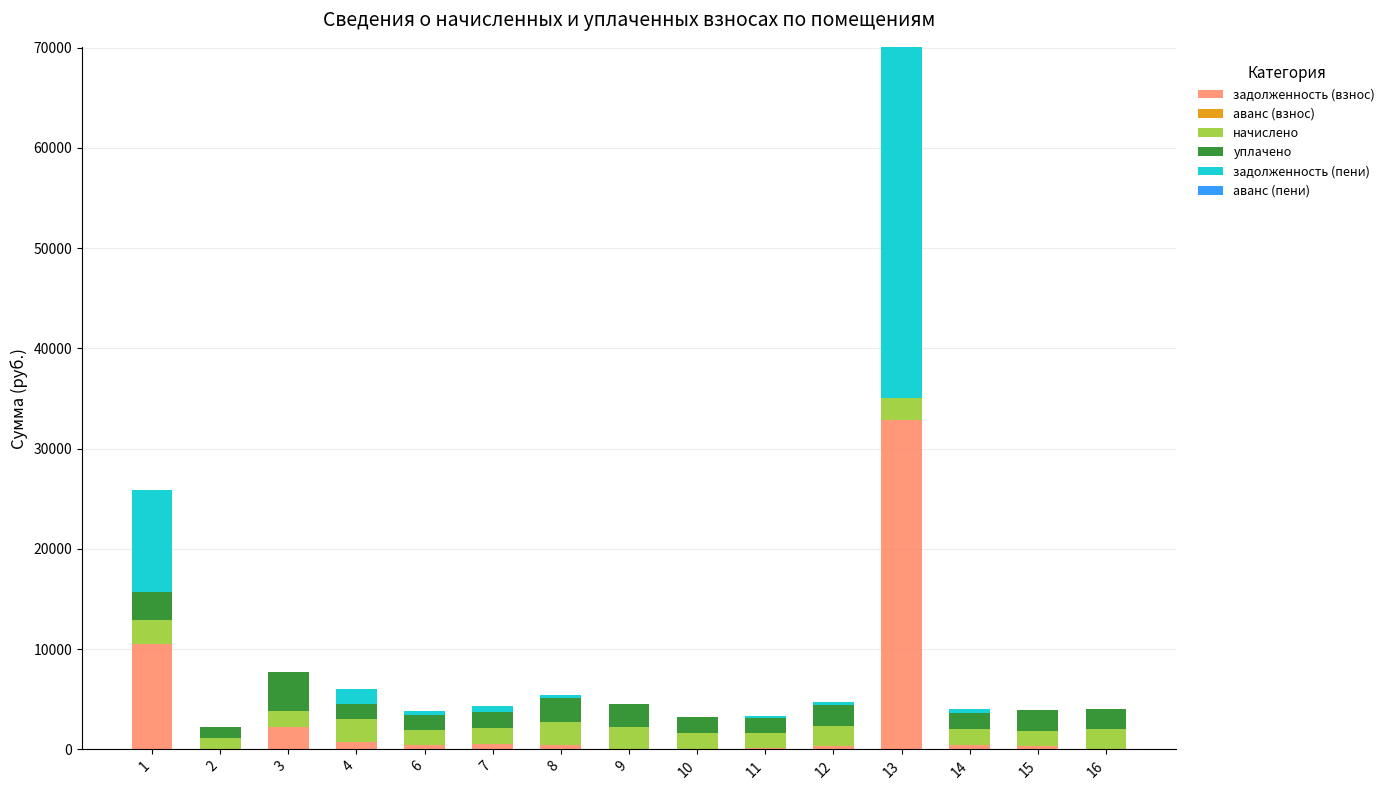

Does the chart contain stacked bars?

Yes